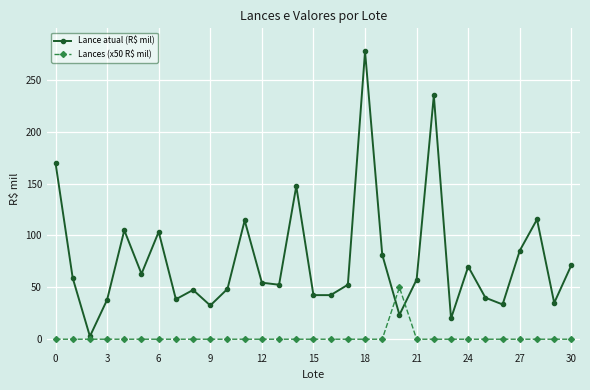

Is this an area chart (filled region under the line)?

No